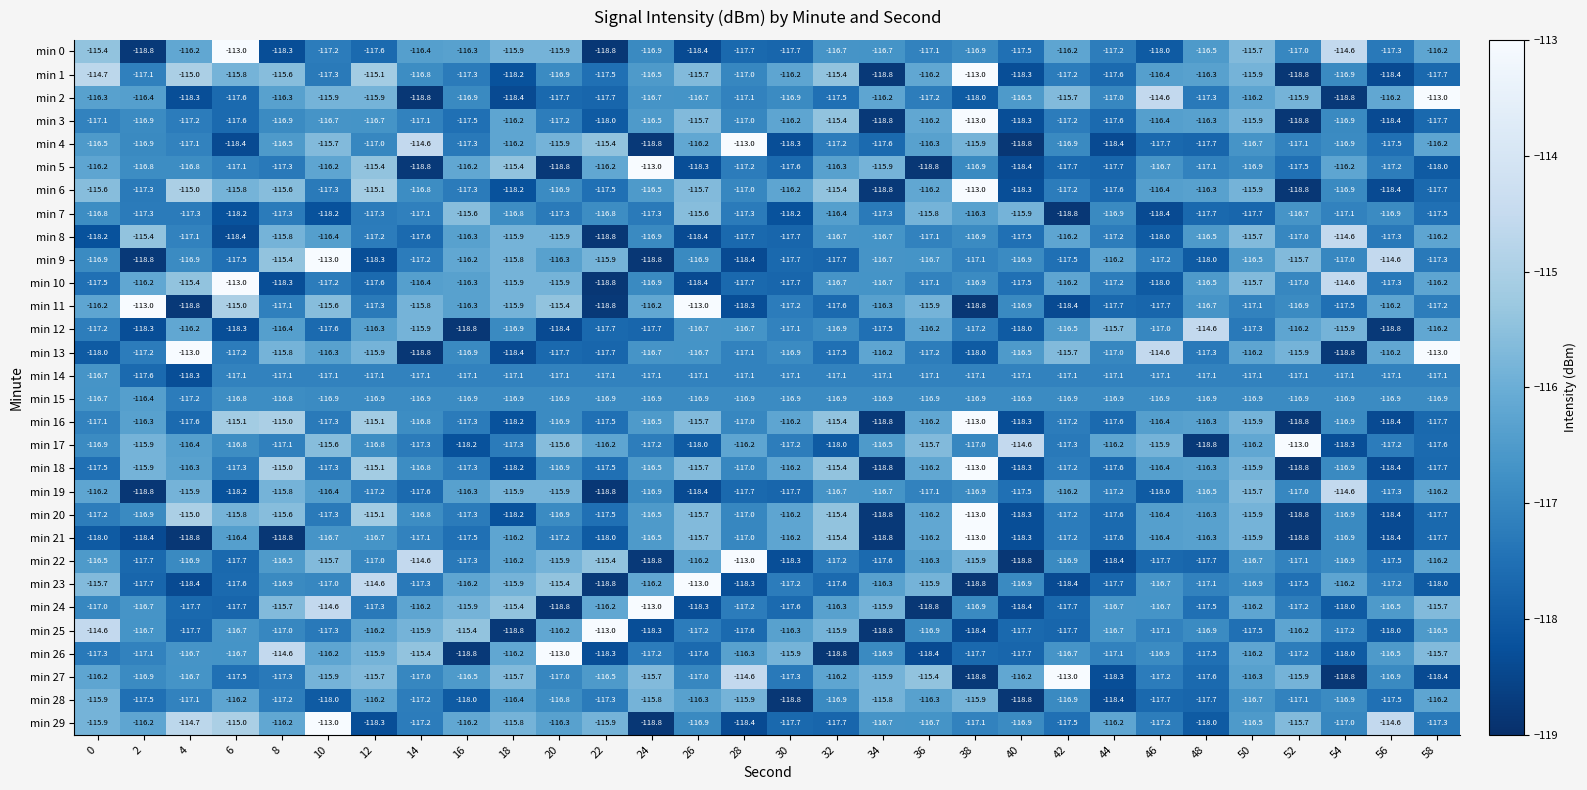

At which category is the sum across all series the highest?

38